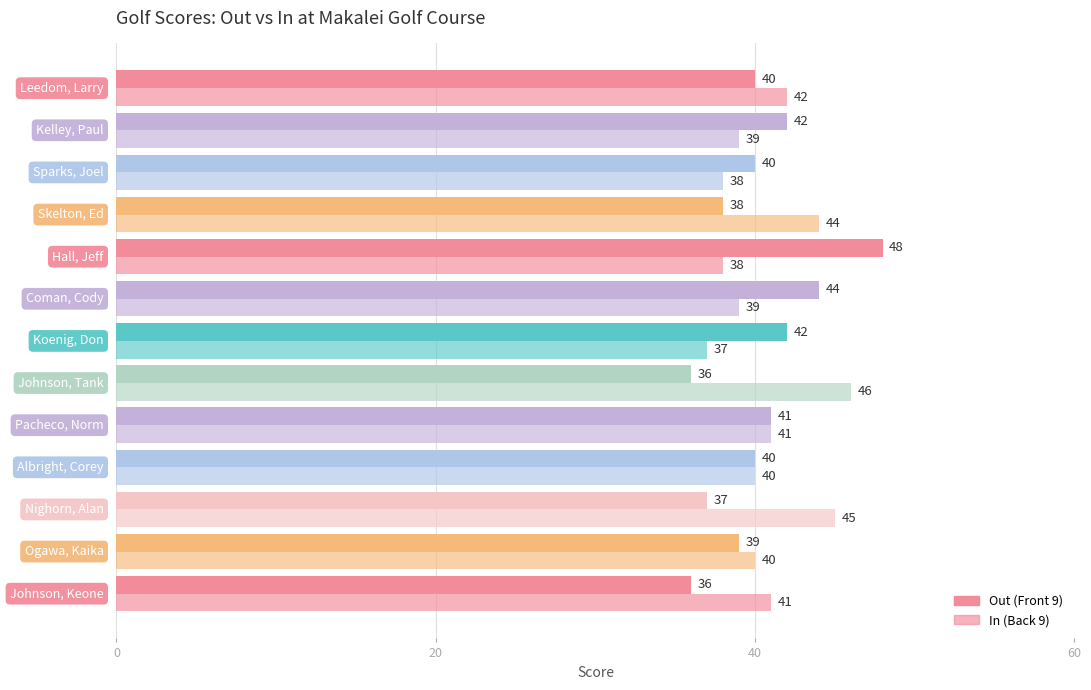

How many distinct data groups are displayed?

2